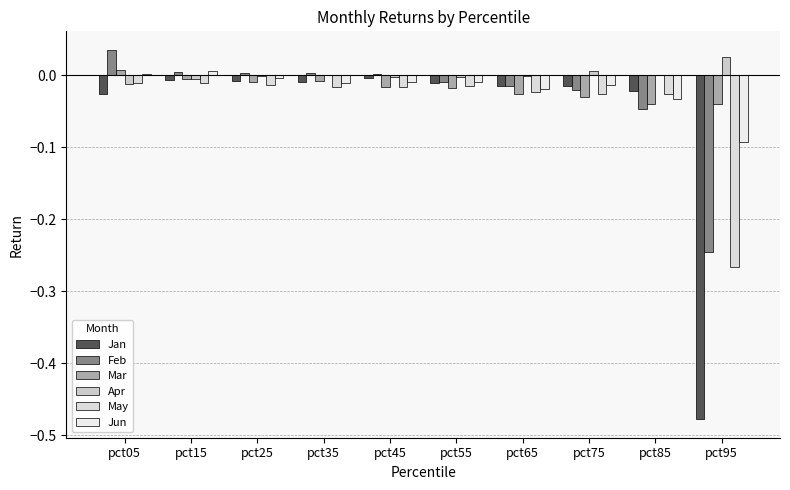

How many categories are shown in the chart?

10